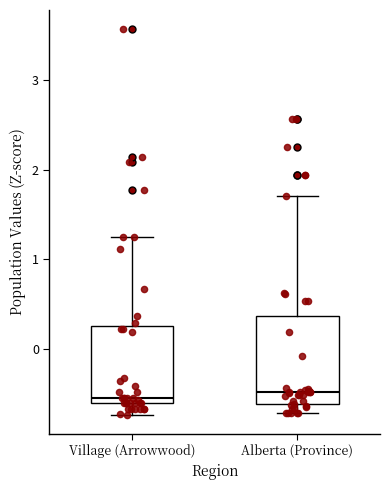

Reading left to right, transcribe this box plot: for each box, give where its median line is, the range the box spans, and where its two whiskers end, as read against the y-axis. The values are not printed on the chart, so give them approximately, as read against the axis.

Village (Arrowwood): median -0.5, box -0.6 to 0.3, whiskers -0.7 to 1.2
Alberta (Province): median -0.5, box -0.6 to 0.4, whiskers -0.7 to 1.7